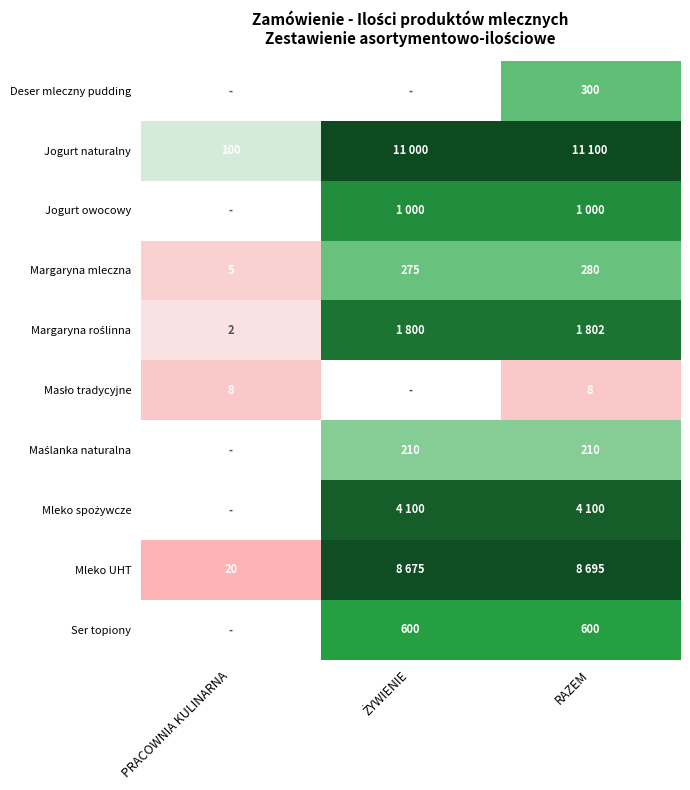

At which label does Margaryna mleczna first exceed 5?

ŻYWIENIE